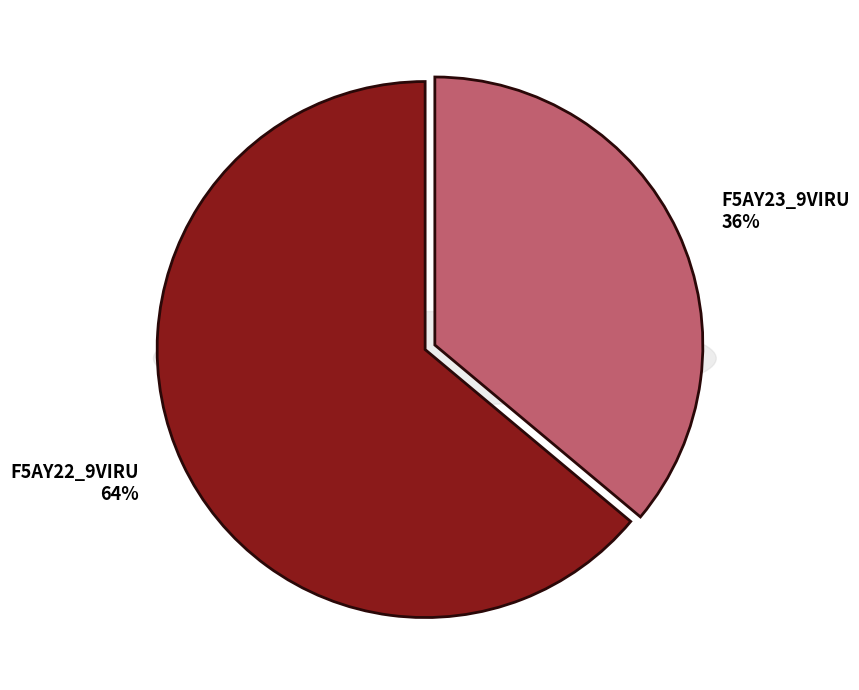

Which slice is the smallest?

F5AY23_9VIRU